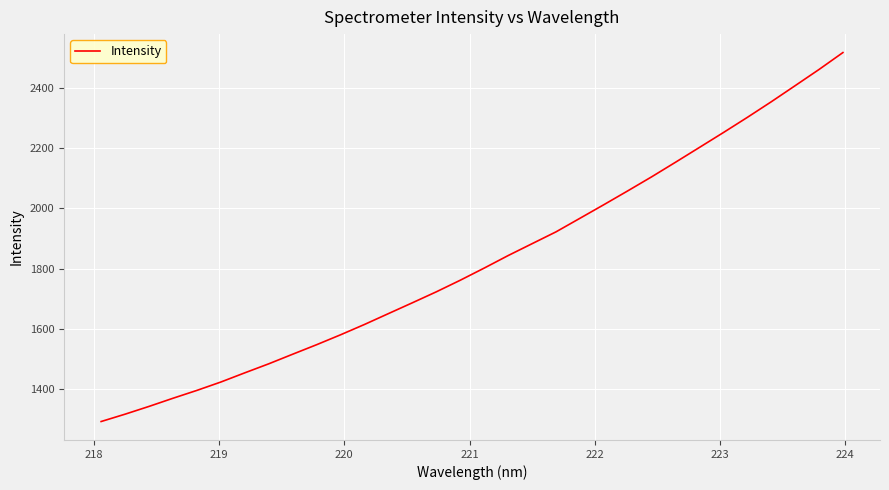

Reading left to right, transcribe all the data shown in this chart.

1292.3	1316.7	1342.5	1369.6	1395.7	1423.5	1454.0	1484.0	1515.9	1547.4	1580.3	1614.7	1650.7	1686.6	1723.0	1761.5	1801.8	1843.3	1882.7	1922.0	1967.0	2012.2	2058.1	2104.7	2153.2	2202.4	2251.7	2302.0	2353.8	2407.2	2461.1	2517.2